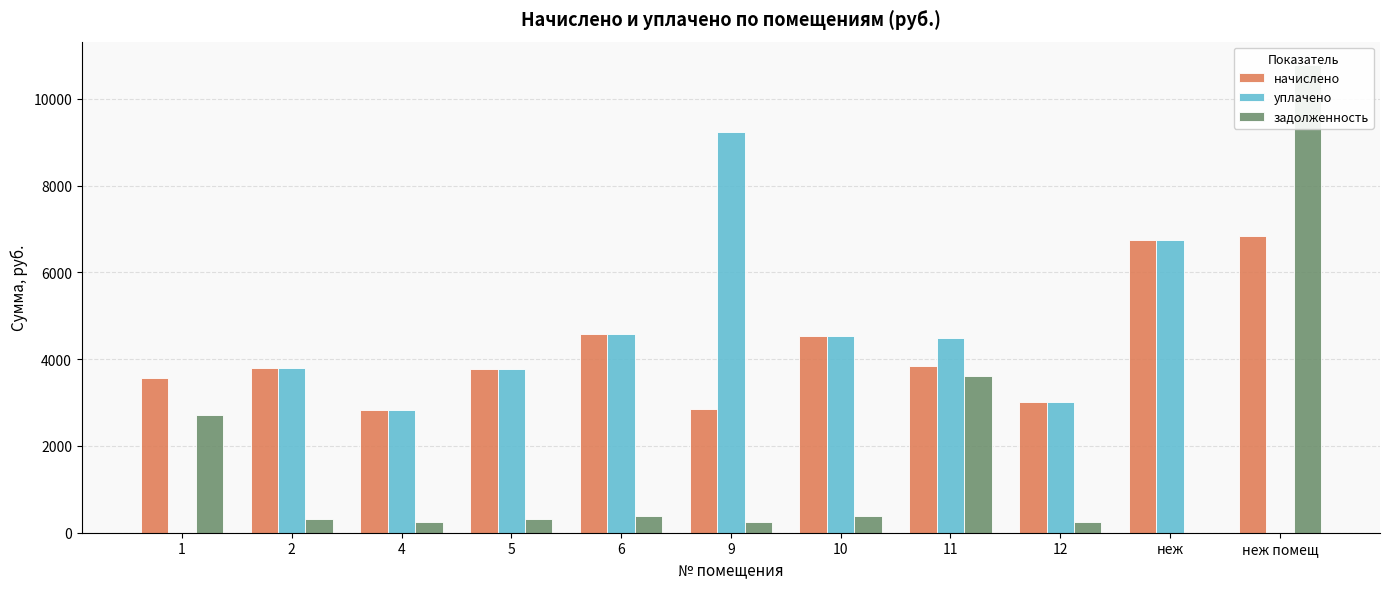

At which category is the sum across all series the highest?

неж помещ